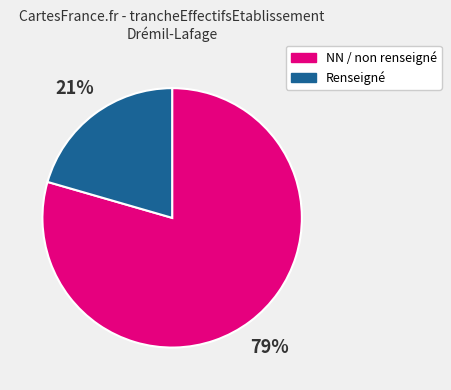

What is the smallest slice in the pie chart?

Renseigné